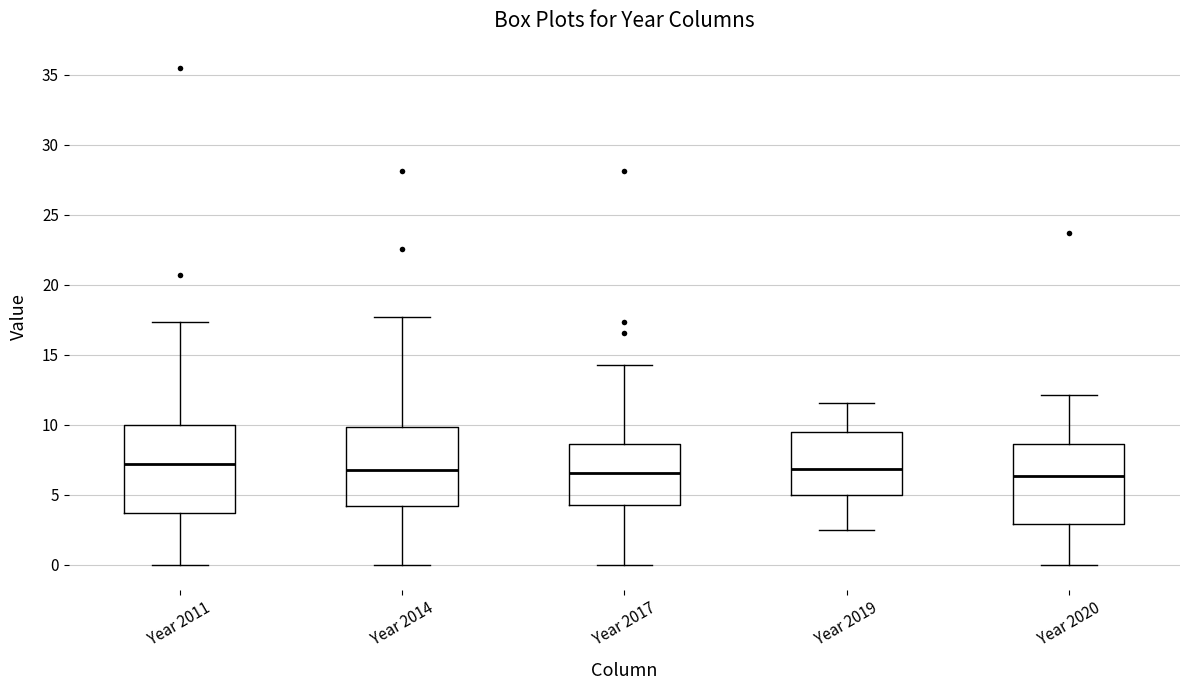

Comparing the boxes themselves (not the whiskers), which one is the tallest?

Year 2011